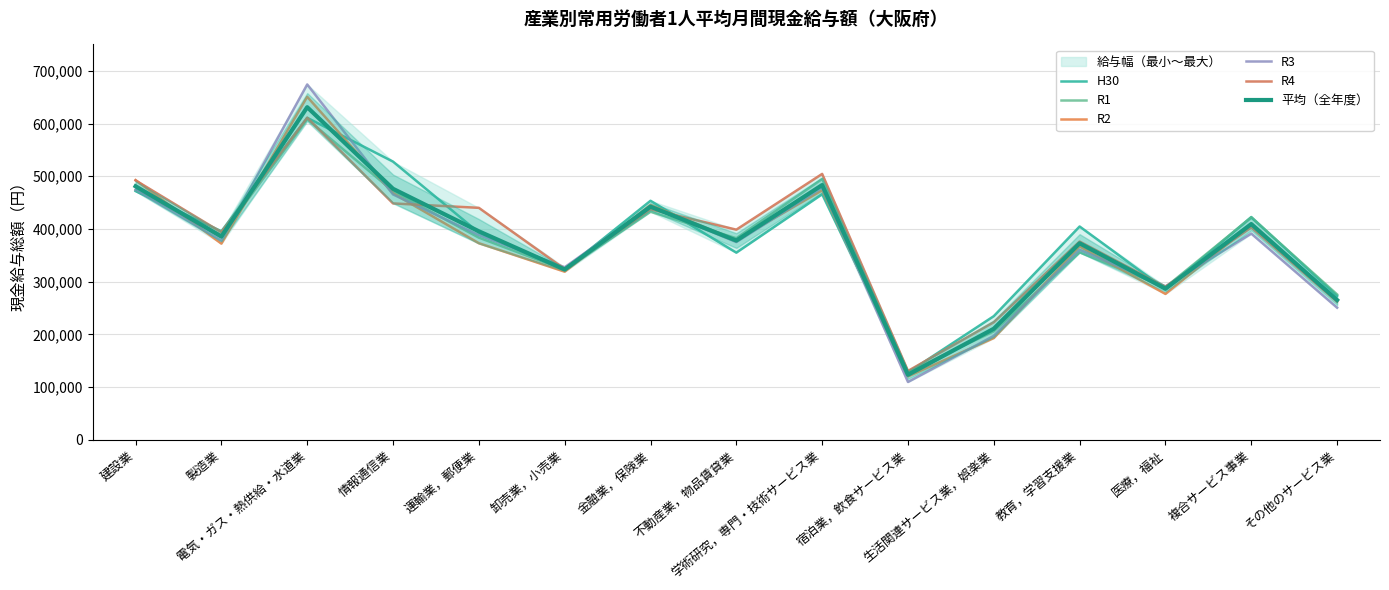

What is the minimum value shown in the chart?

109791.0